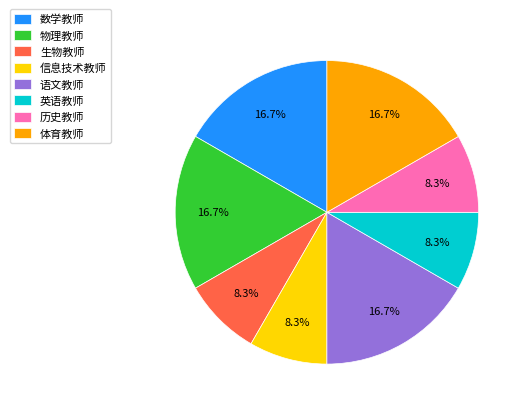

To the nearest percent, what portion does 英语教师 represent?

8%